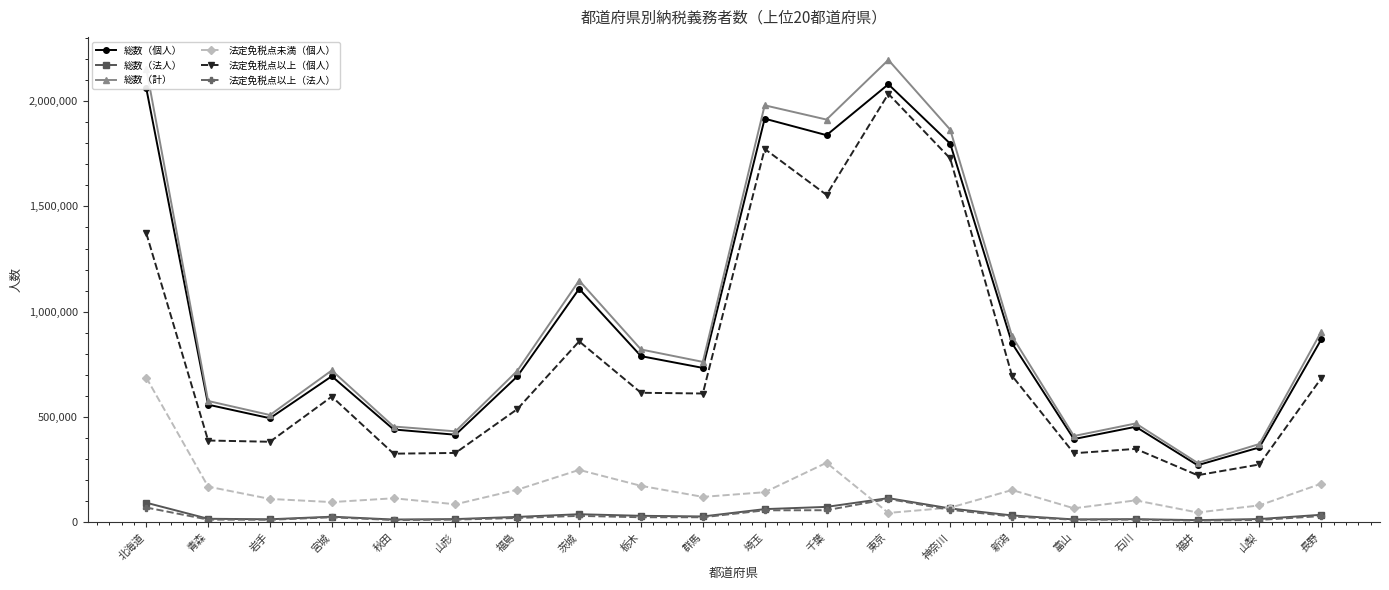

What are all the series names shown in the legend?

総数（個人）, 総数（法人）, 総数（計）, 法定免税点未満（個人）, 法定免税点以上（個人）, 法定免税点以上（法人）